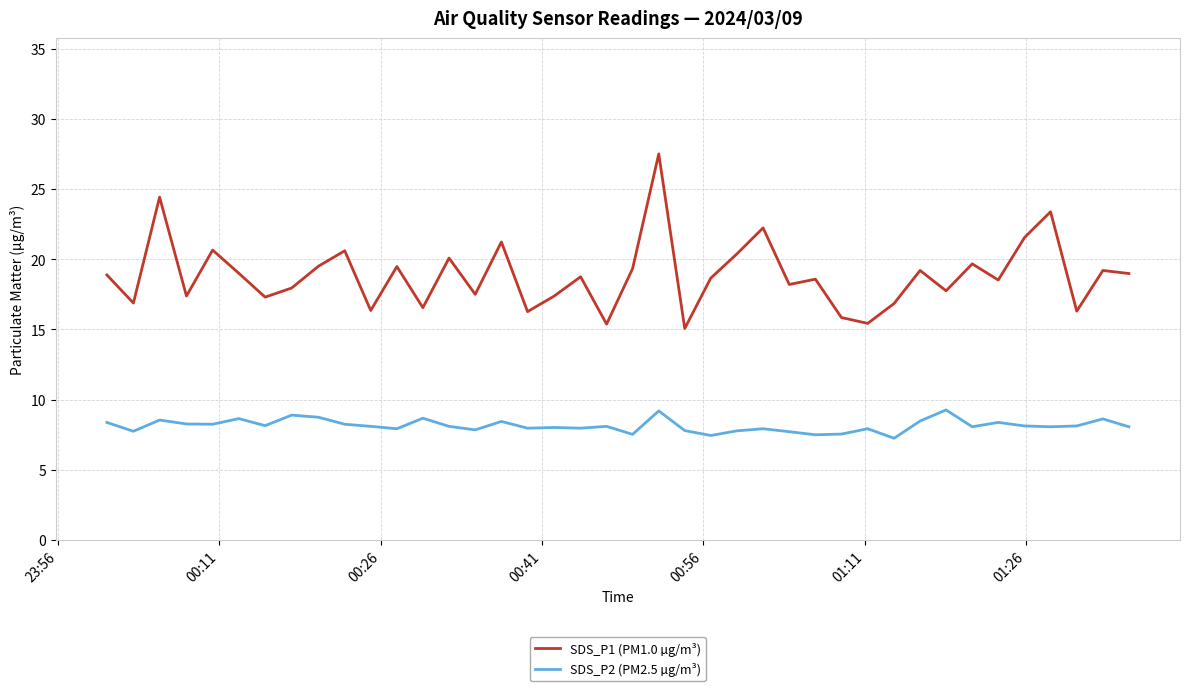

Which series has the widest spread of values?

SDS_P1 (PM1.0 µg/m³)